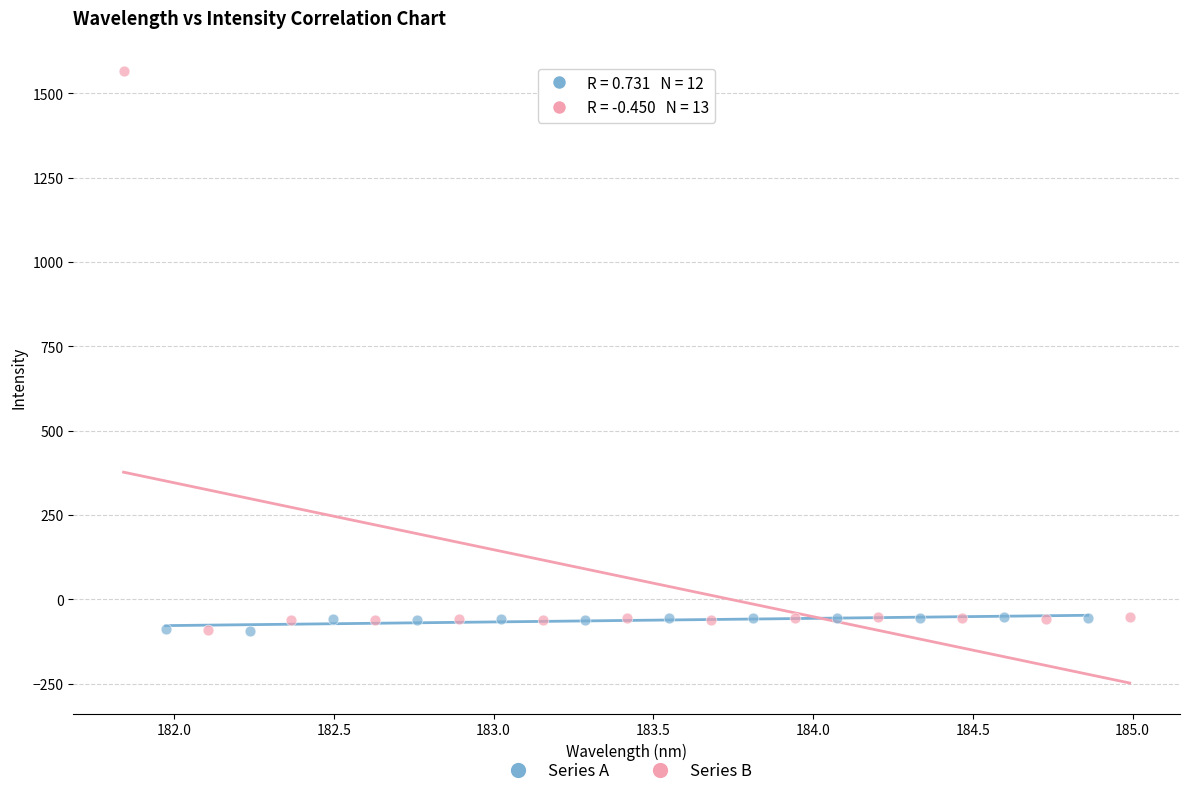

What are all the series names shown in the legend?

Series A, Series B